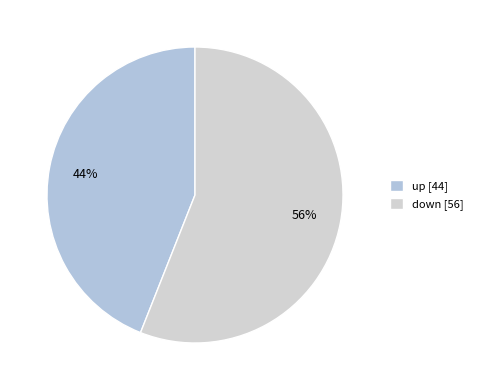

Rank the categories by value from highest to lowest.

down, up